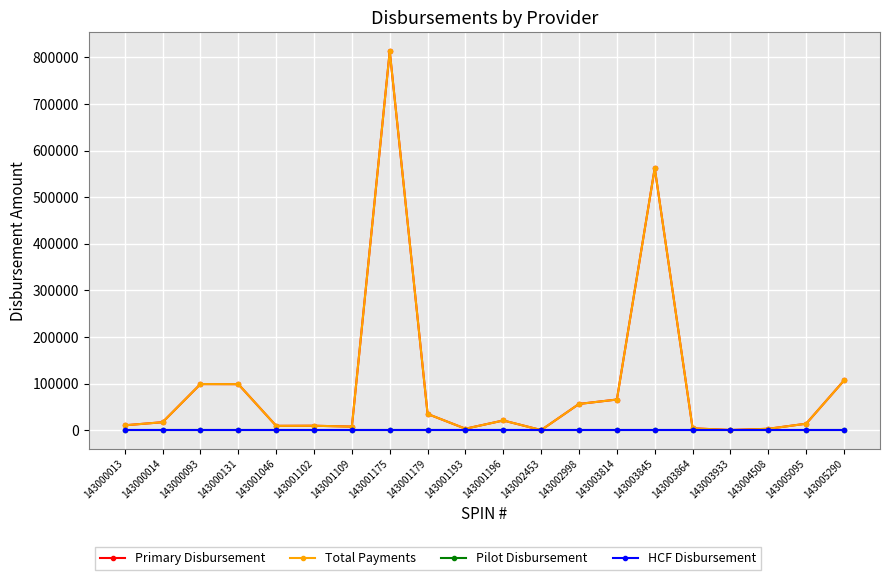

The value of Primary Disbursement at 143001102 is 2180.8. True or false?

False